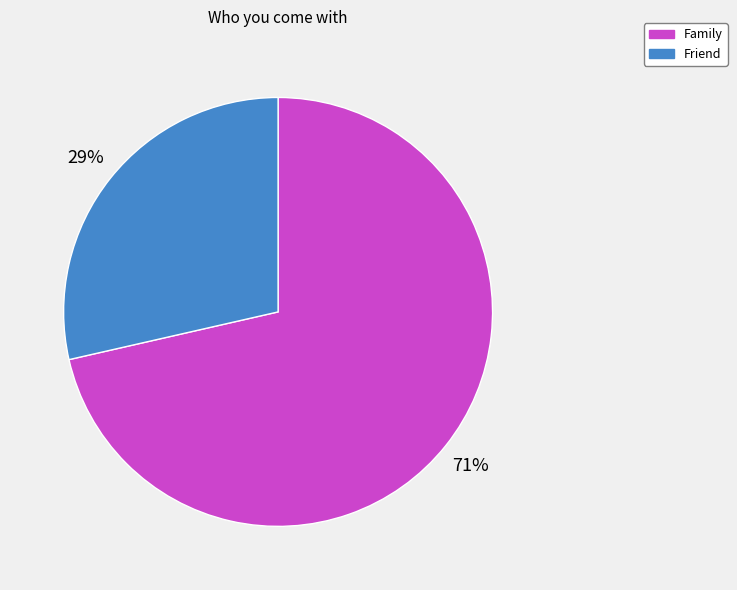

Is it true that Friend is 20% of the pie?

False